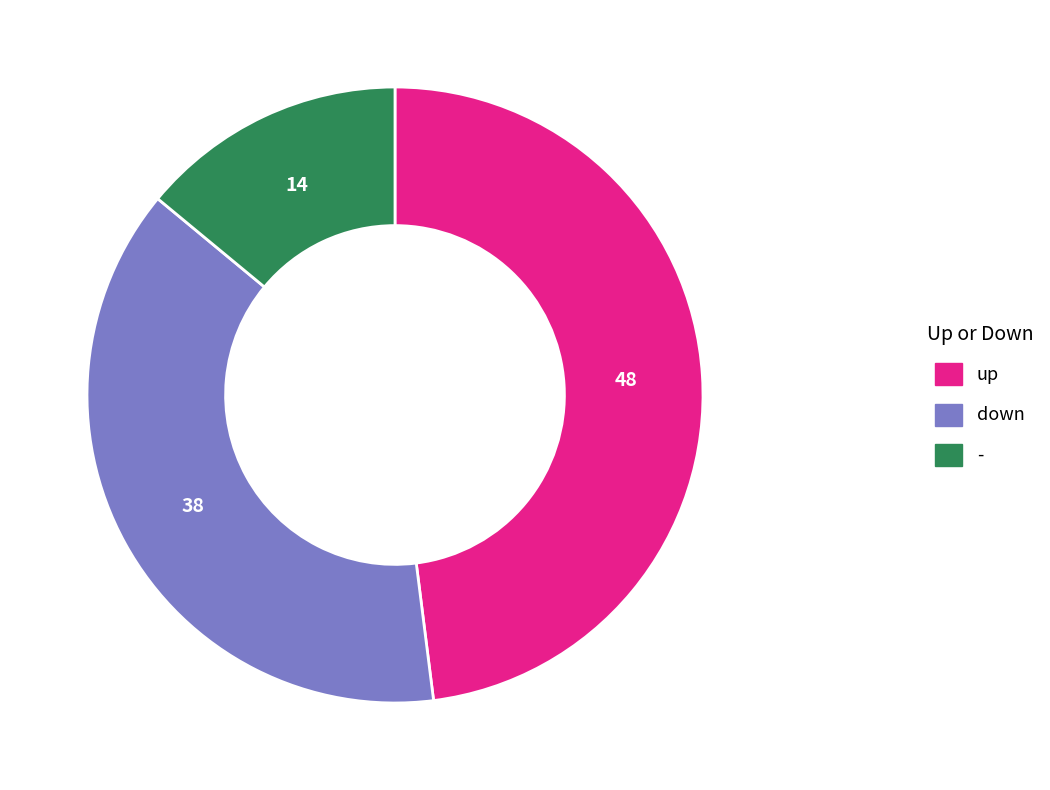

Approximately how many times larger is the value at down compared to up?

0.8